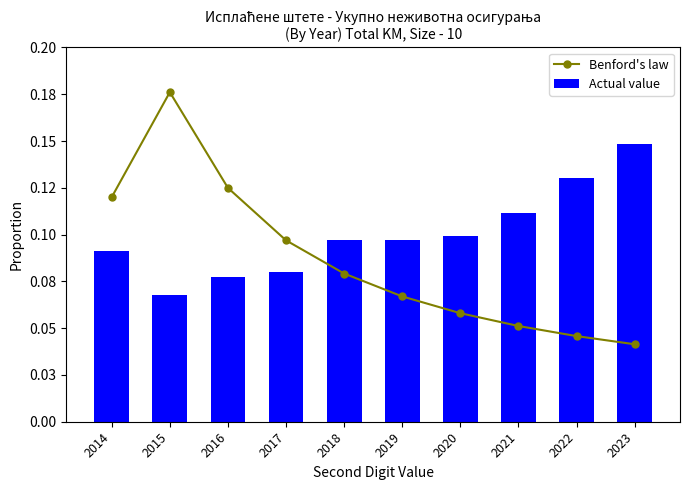

What is the difference between the highest and lowest values at 2023?

0.1